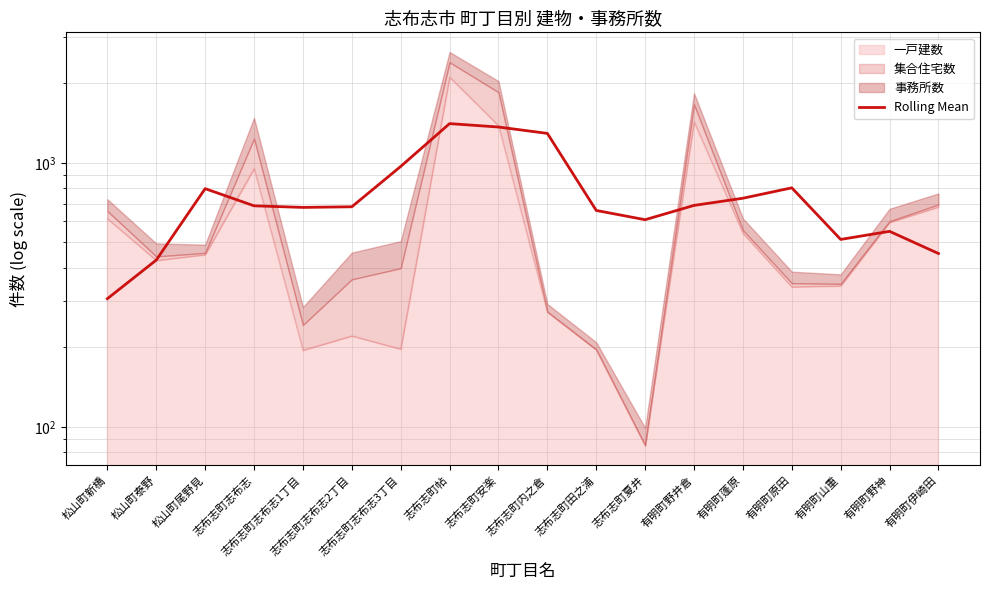

At which category does the chart reach its peak across all series?

志布志町帖